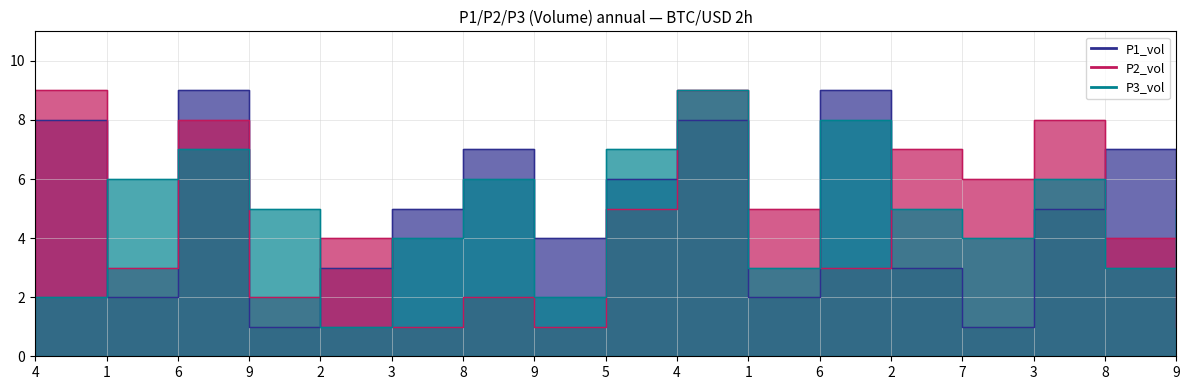

Rank the series at 3 from highest to lowest value.

P1_vol, P3_vol, P2_vol